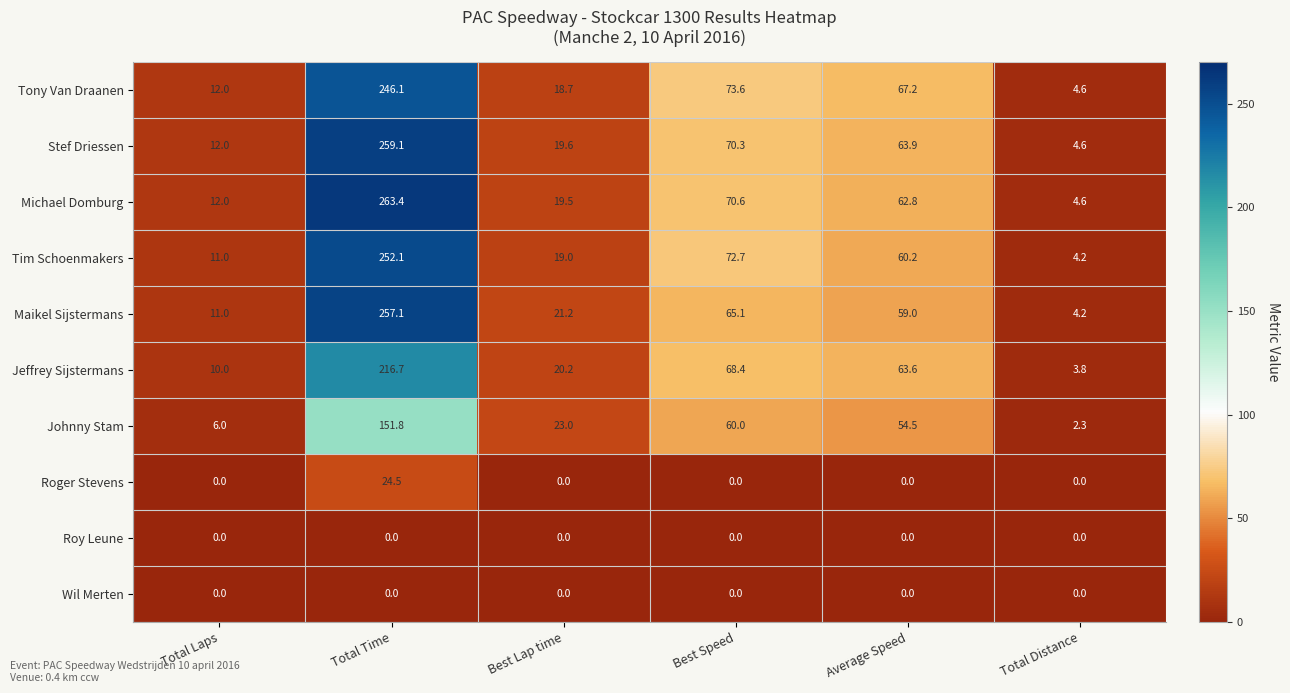

True or false: Stef Driessen has a value of 12.0 at Total Laps.

True